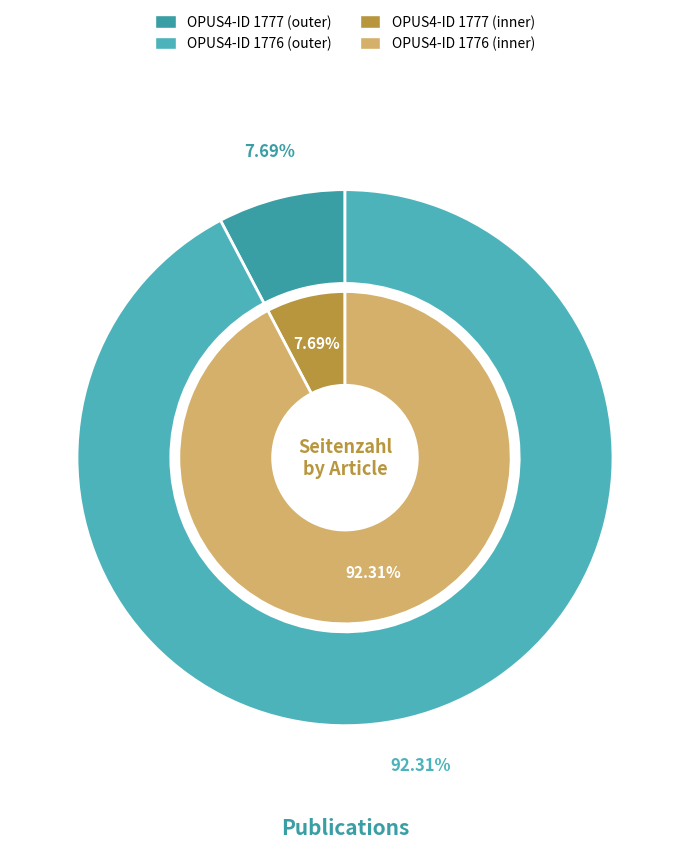

What is the largest slice in the pie chart?

1776